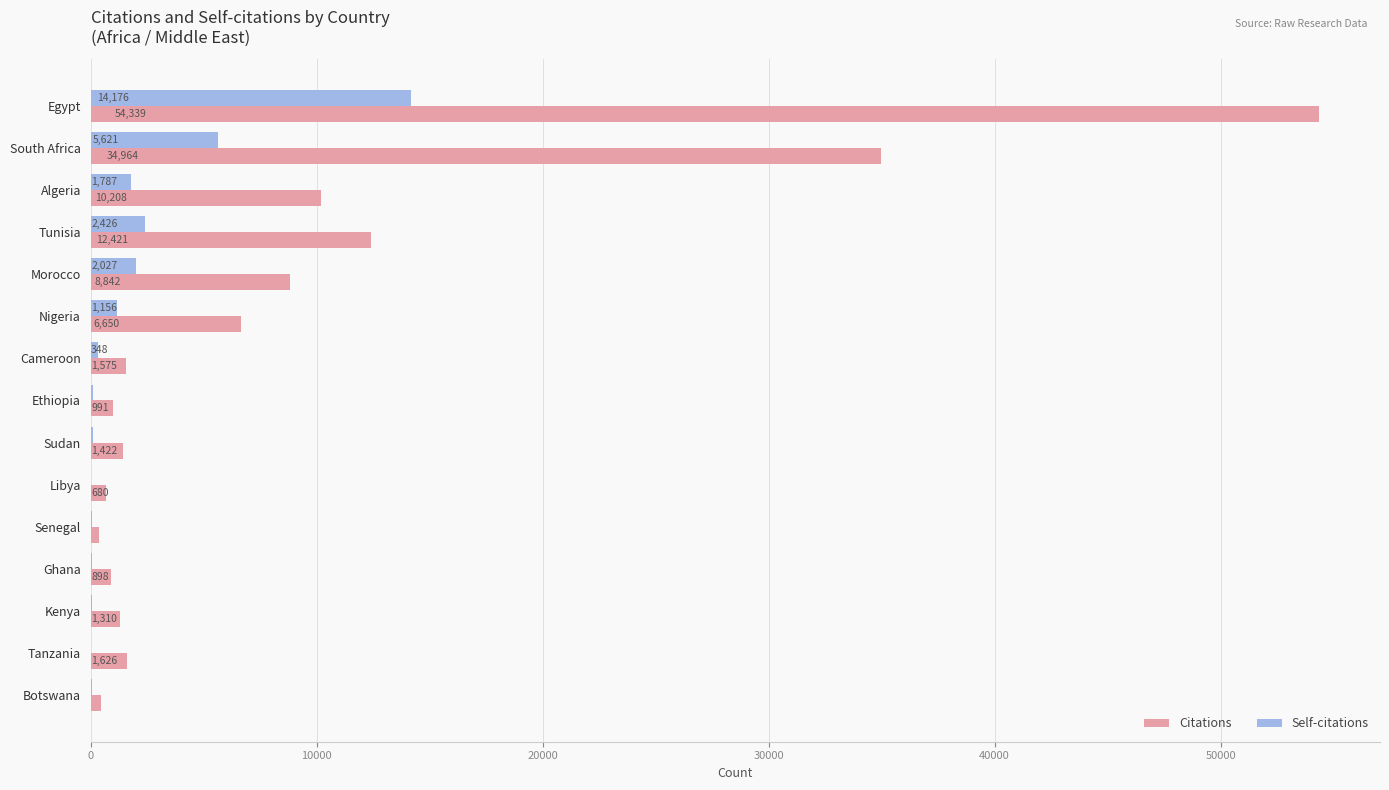

Which series has the largest total across all categories?

Citations